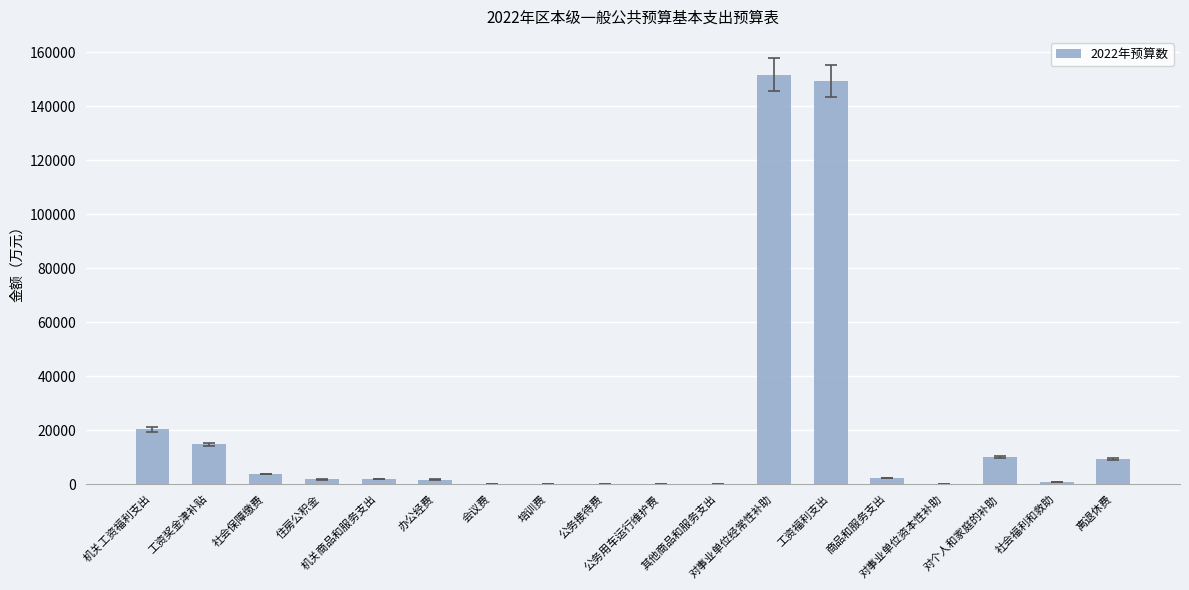

How many values exceed 1828?

9